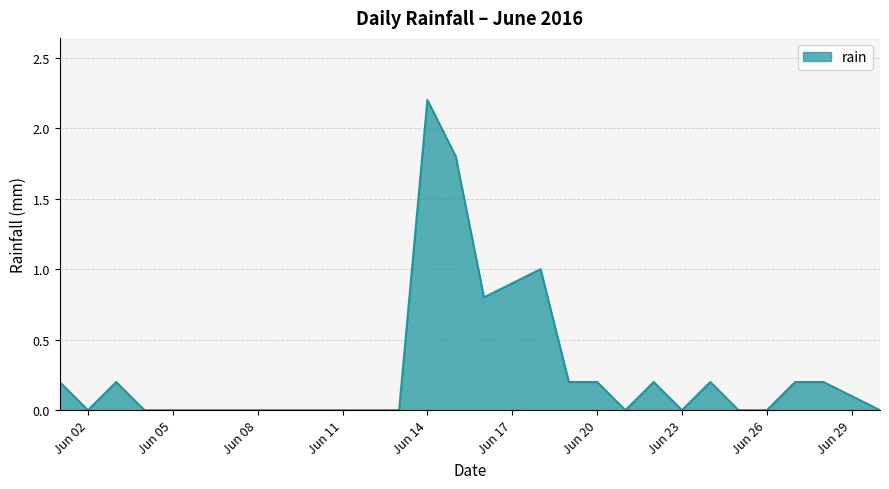

What is the maximum value shown in the chart?

2.2